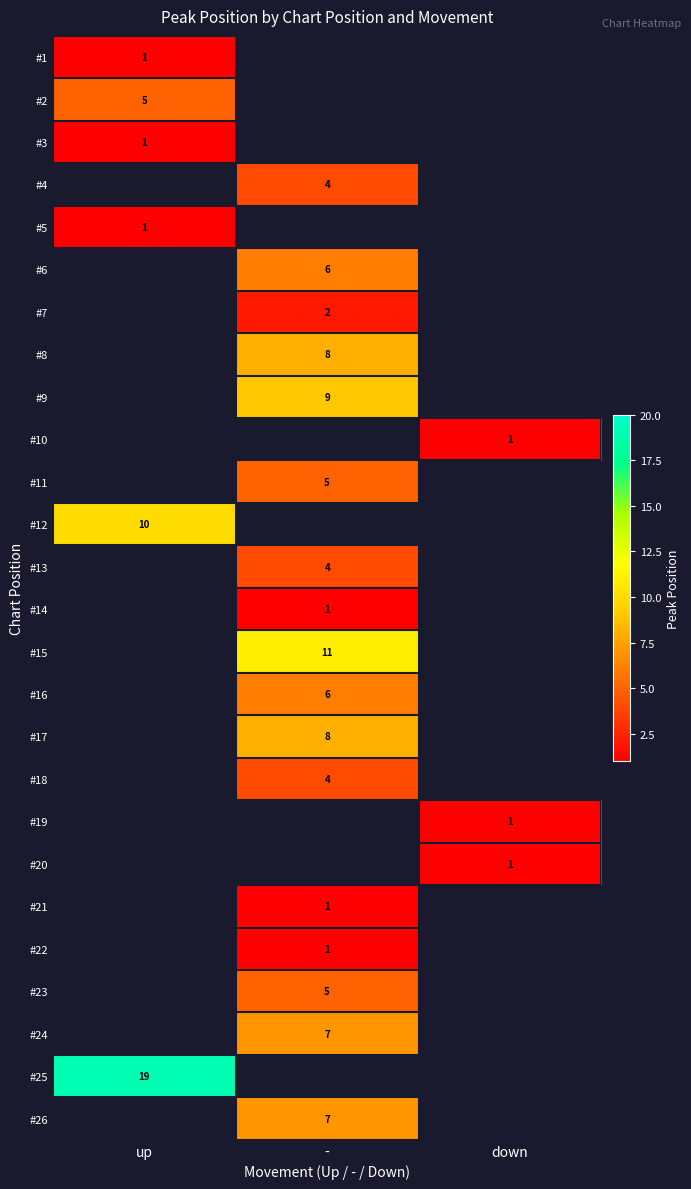

Is the value of #18 at - greater than the value of #7 at -?

Yes